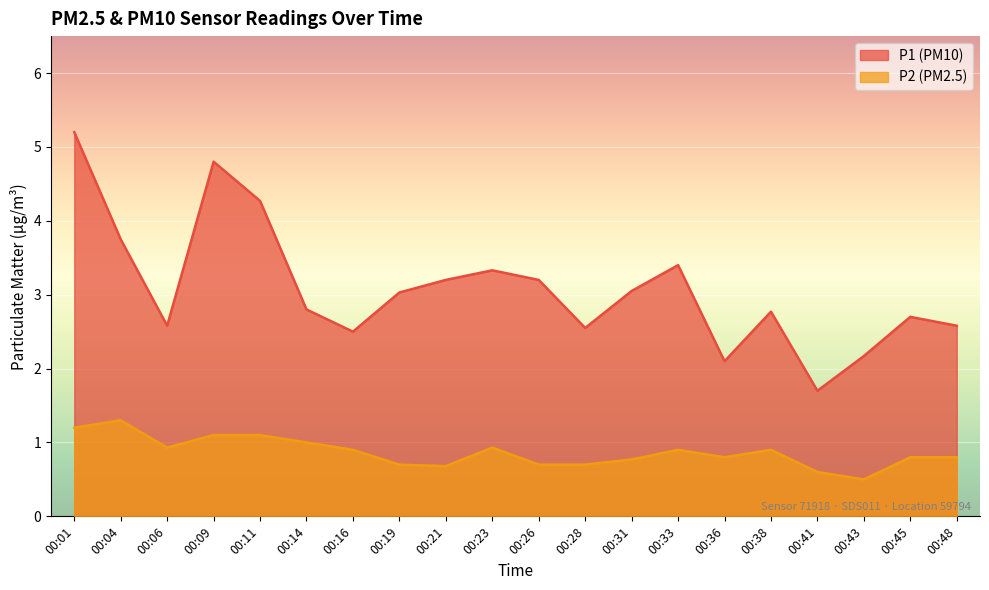

At how many categories does at least one series exceed 4?

3